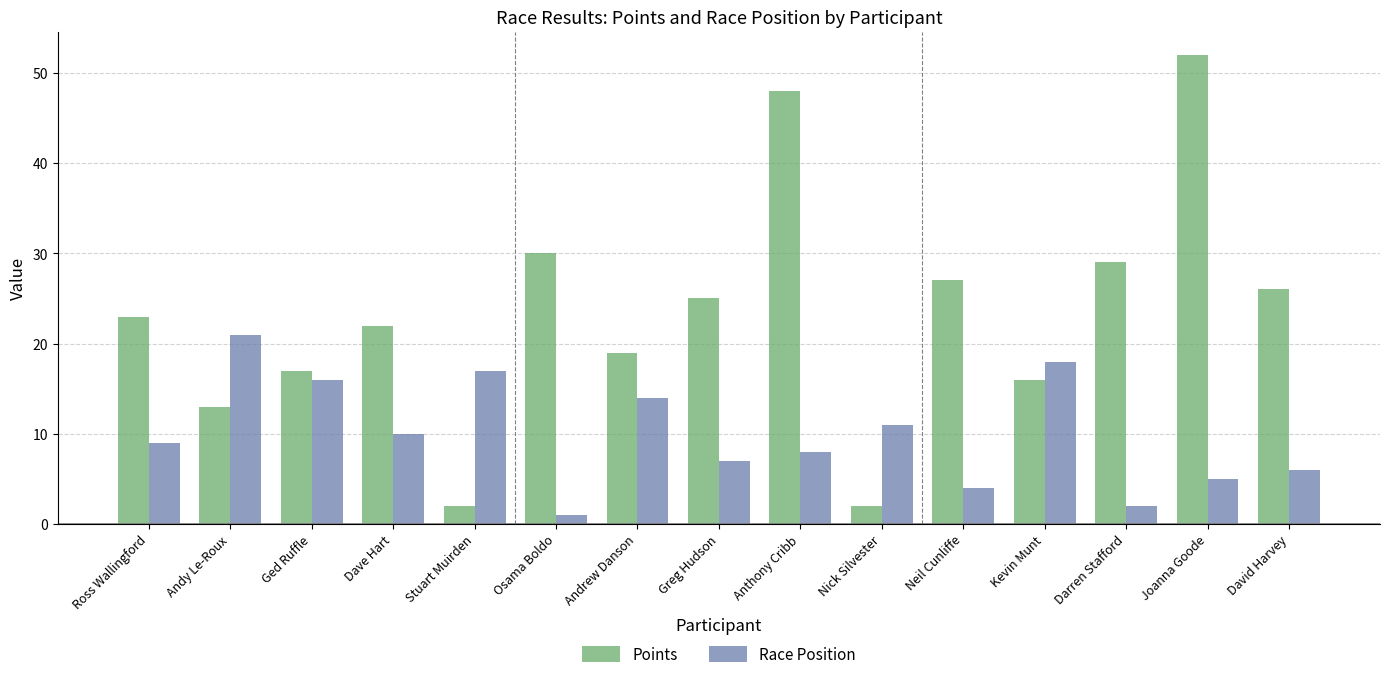

How many groups of bars are there?

15